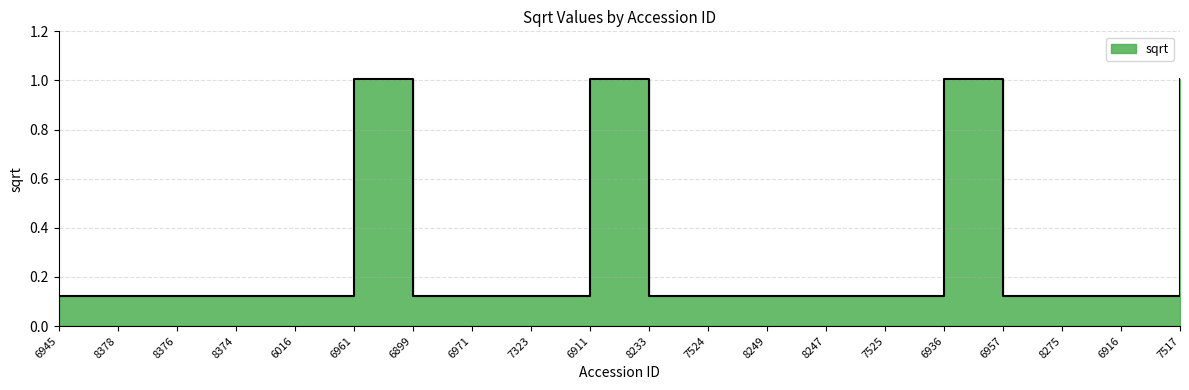

What is the label of the 13th point from the right?

6971